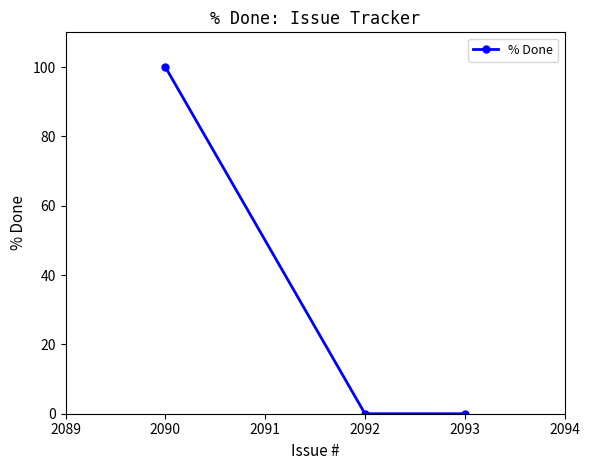

What is the maximum value shown in the chart?

100